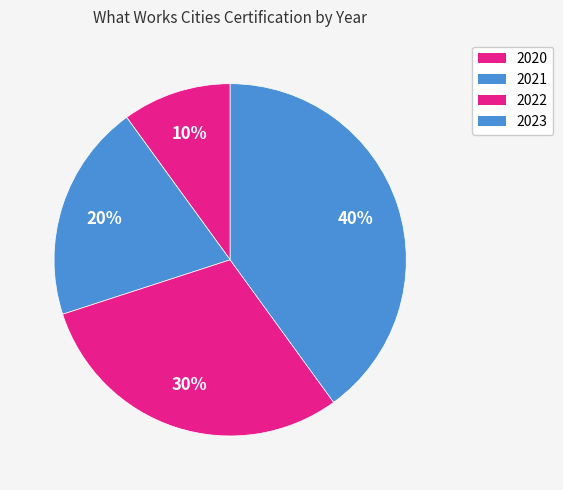

Is there any slice that represents more than half of the pie?

No